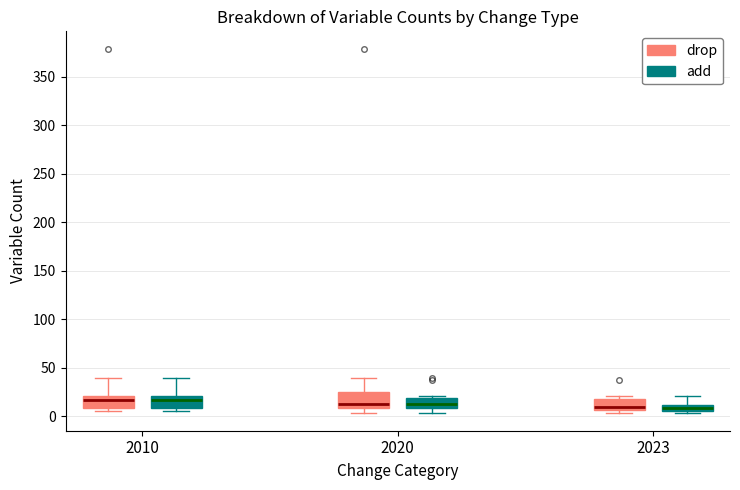

Where does the upper whisker of the box for 2010 (add) end on the y-axis? The values are not printed on the chart, so give them approximately, as read against the axis.

40